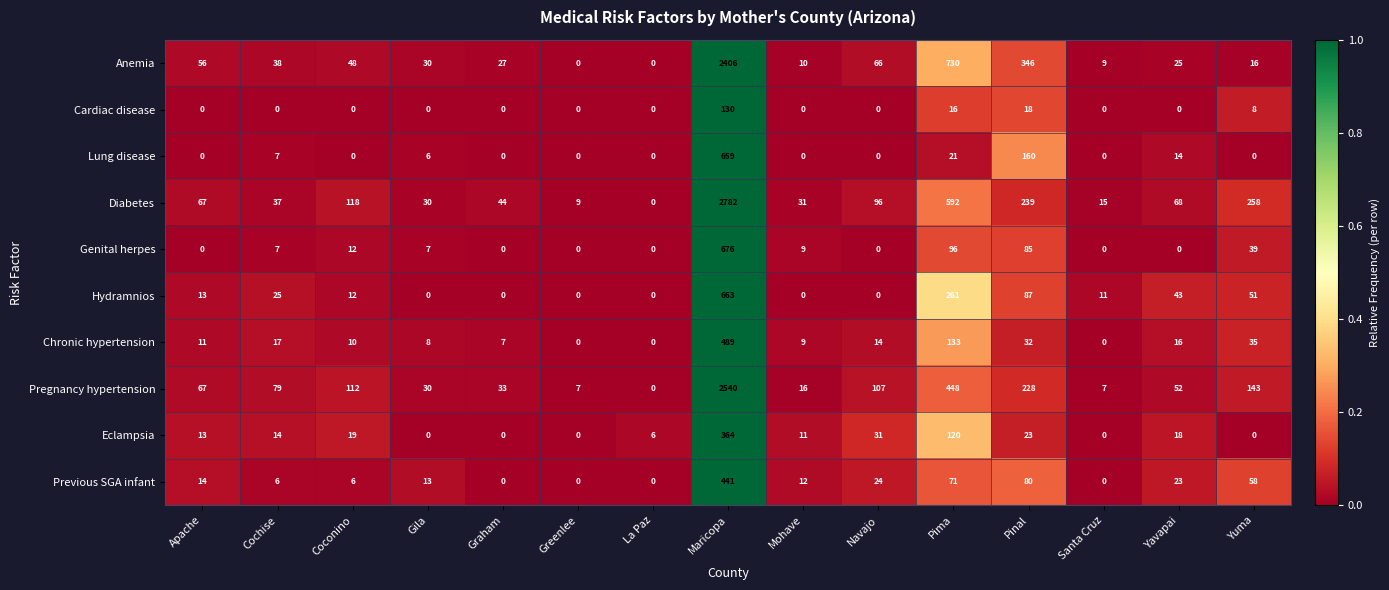

At which category is the sum across all series the highest?

Maricopa